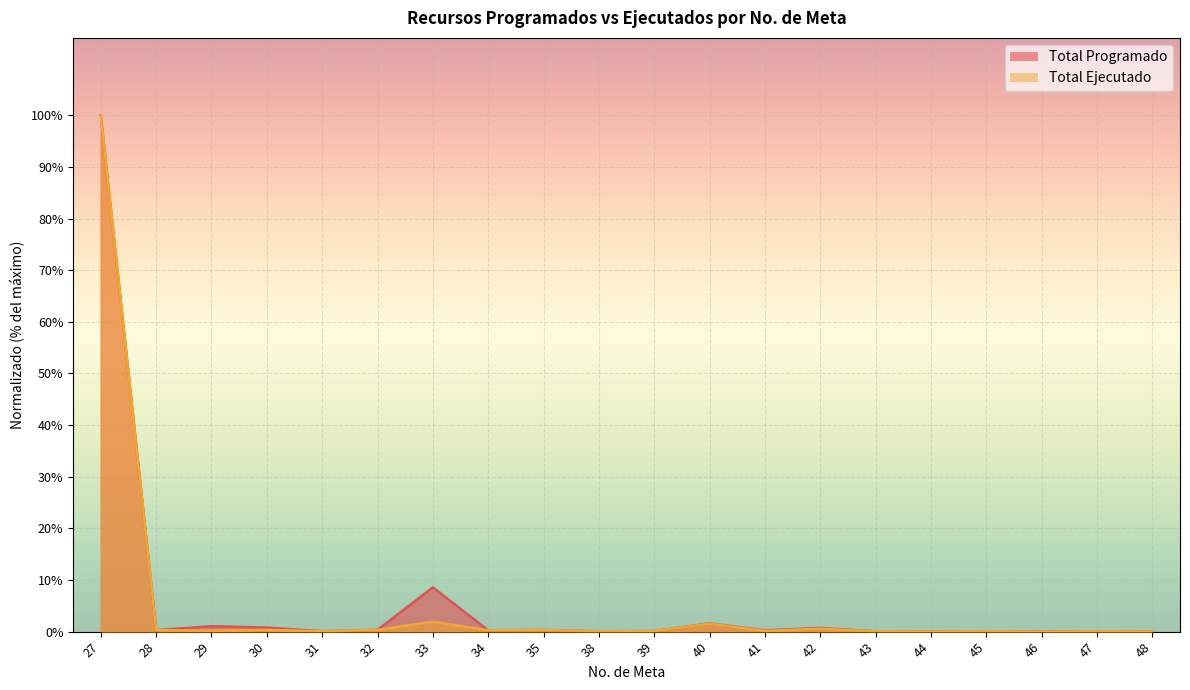

What is the sum of the Total Ejecutado values at 45 and 48?

0.1